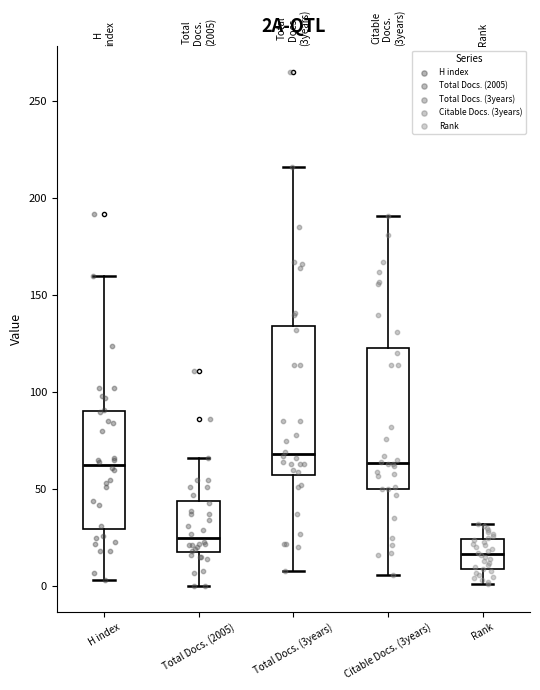

Reading left to right, read every box against the y-axis: the position of its median line, the range the box covers, and the ends of its whiskers. The values are not printed on the chart, so give them approximately, as read against the axis.

H index: median 65, box 30 to 90, whiskers 5 to 160
Total Docs. (2005): median 25, box 20 to 45, whiskers 0 to 65
Total Docs. (3years): median 70, box 55 to 135, whiskers 10 to 215
Citable Docs. (3years): median 65, box 50 to 125, whiskers 5 to 190
Rank: median 15, box 10 to 25, whiskers 0 to 30